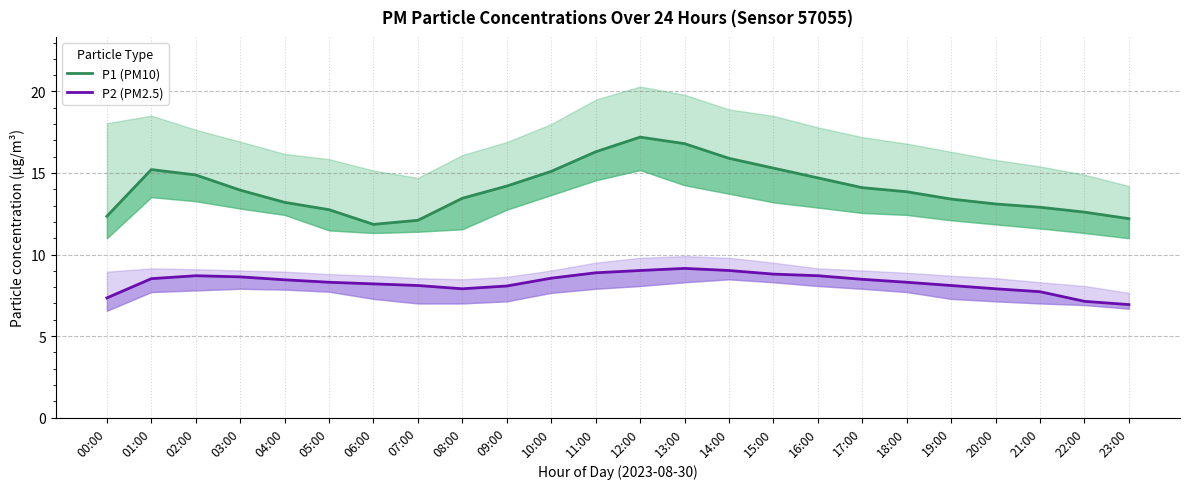

At which label does P2 (PM2.5) reach its peak?

13:00